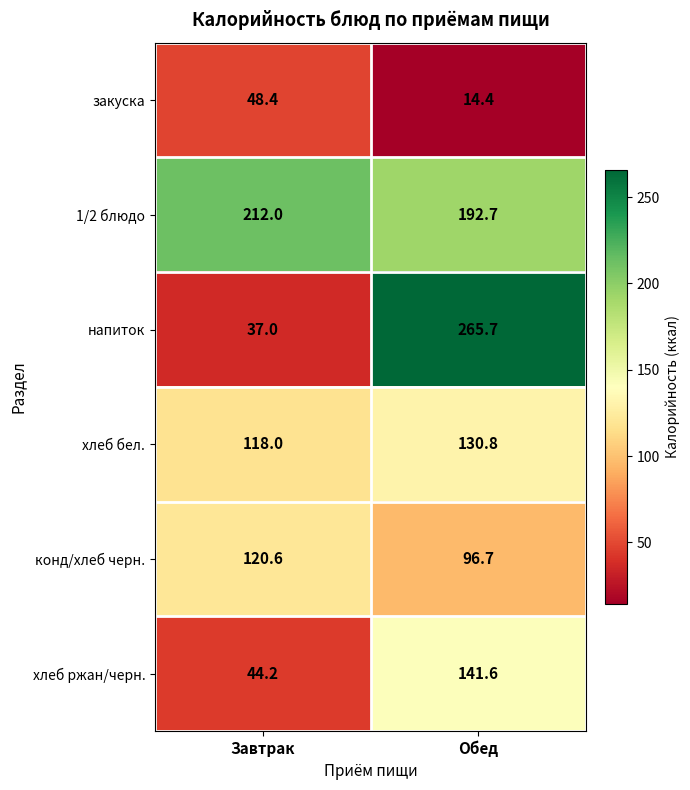

What is the spread (max minus min) of values at Обед?

251.3